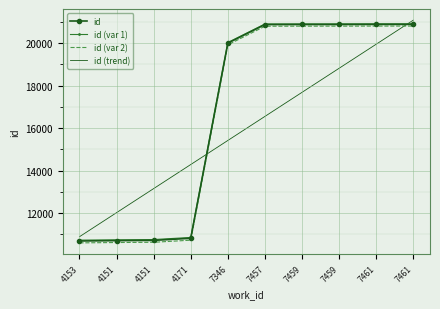

True or false: id (trend) has more than 0 points higher than both neighbors.

False